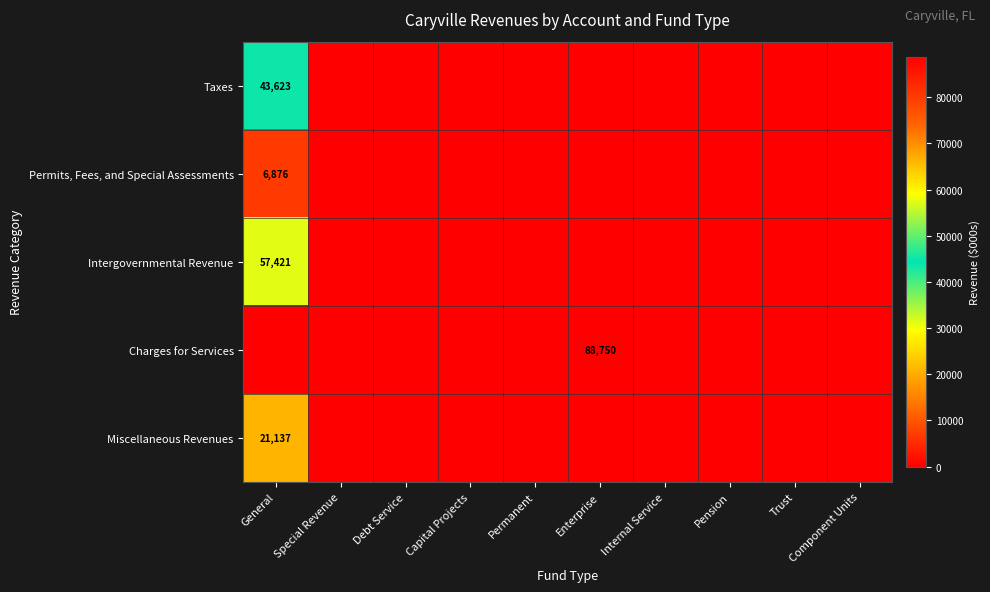

At which category is the sum across all series the highest?

General